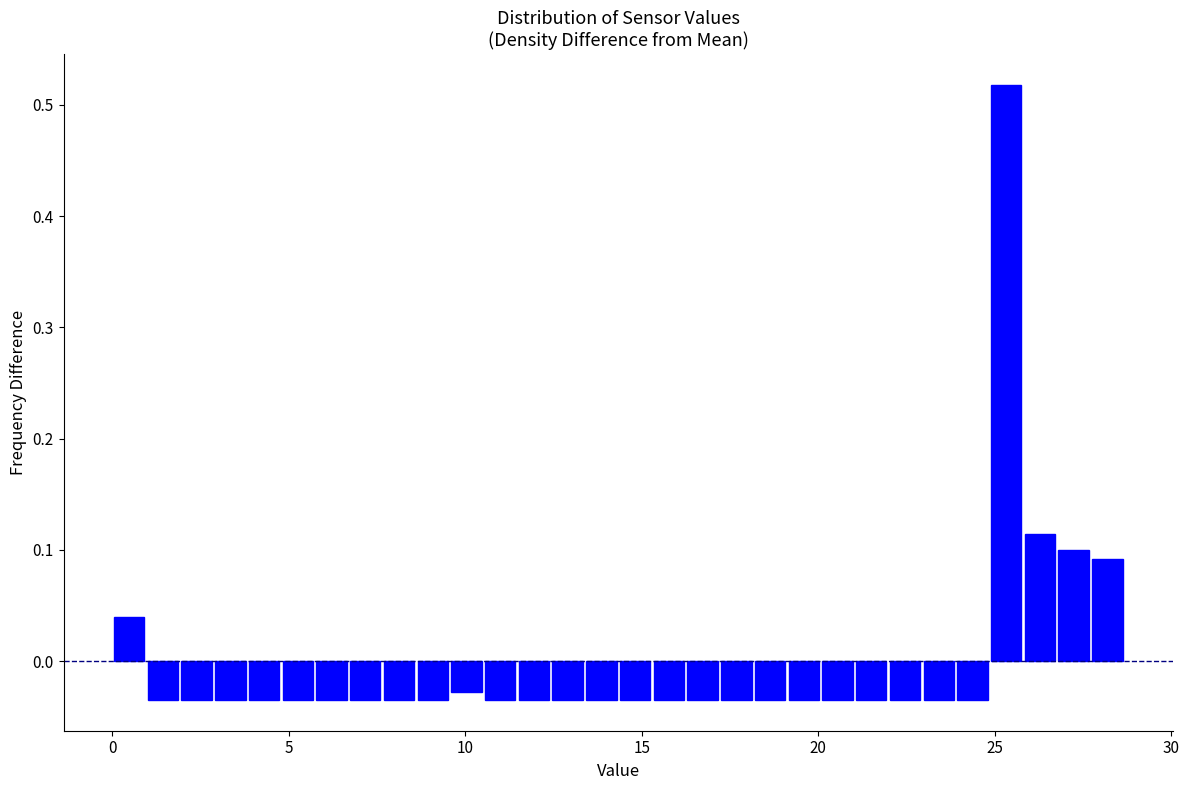

Read against the x-axis, roughly where is the centre of the tallest bar?

25.5